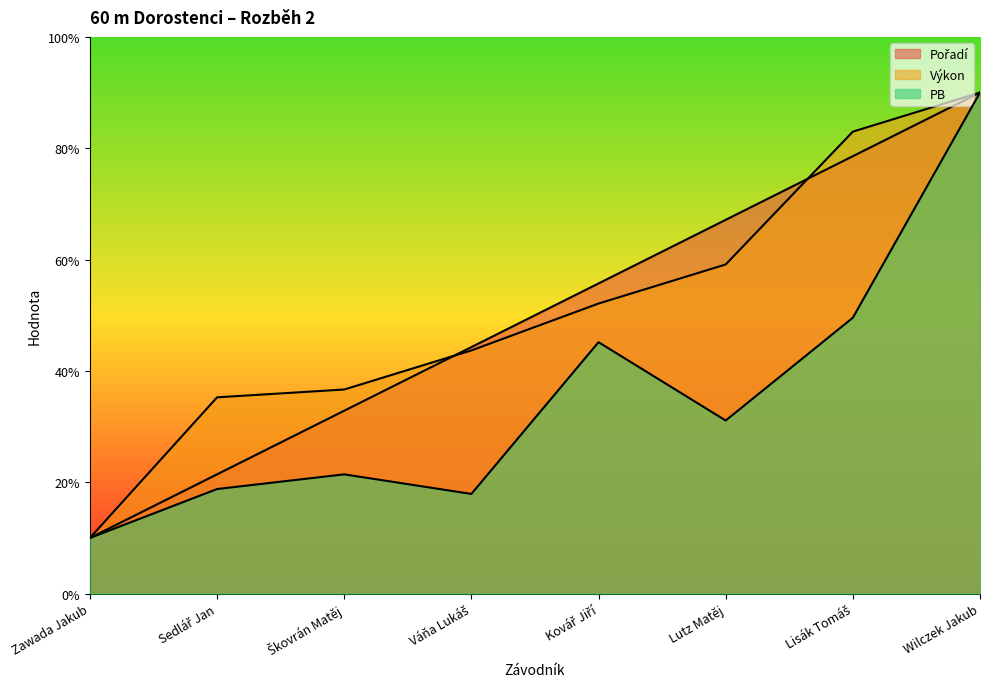

Where do Výkon and Pořadí first cross each other?

Škovrán Matěj and Váňa Lukáš